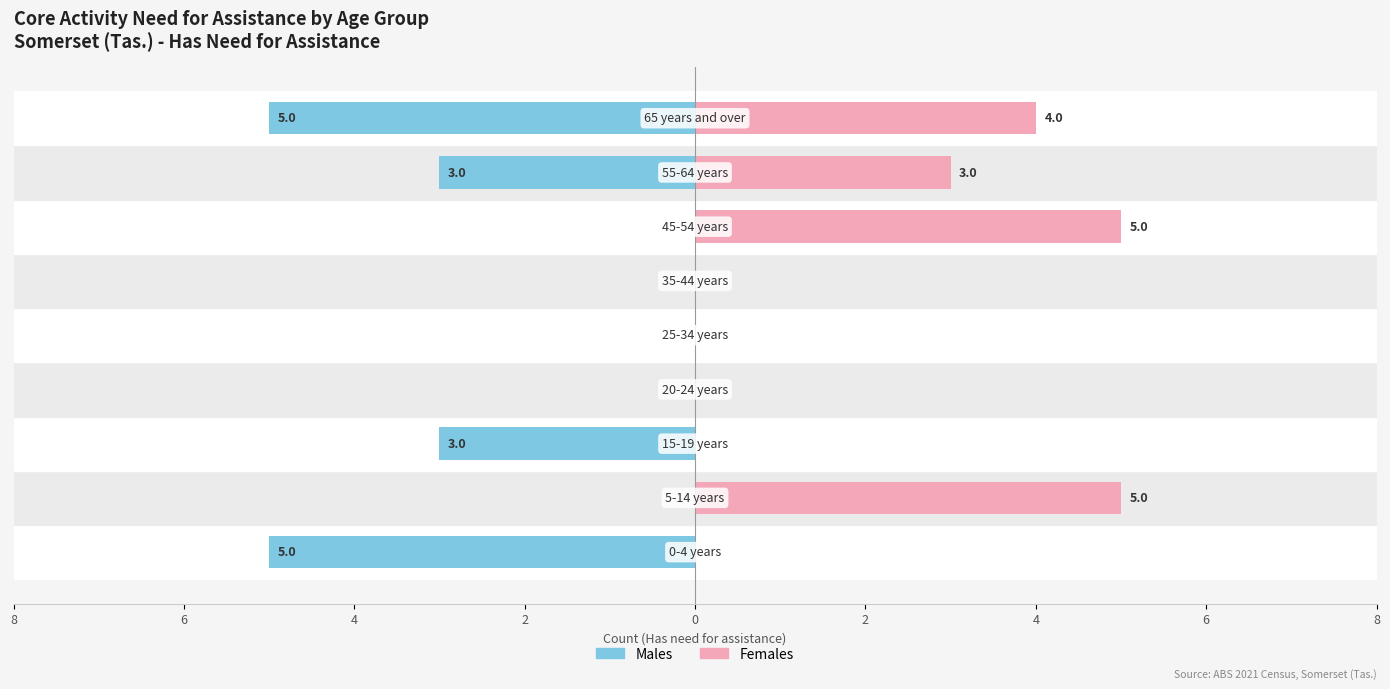

Which series has the largest total across all categories?

Females